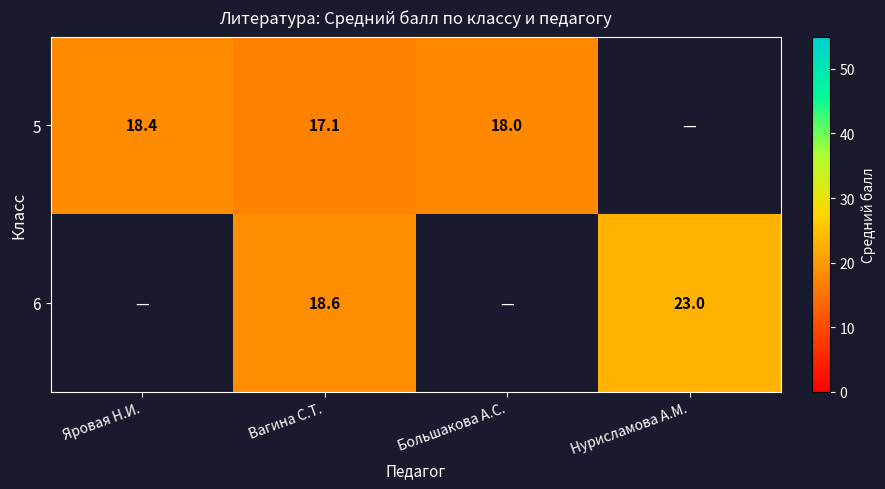

At Вагина С.Т., list the series in order from largest to smallest.

6, 5